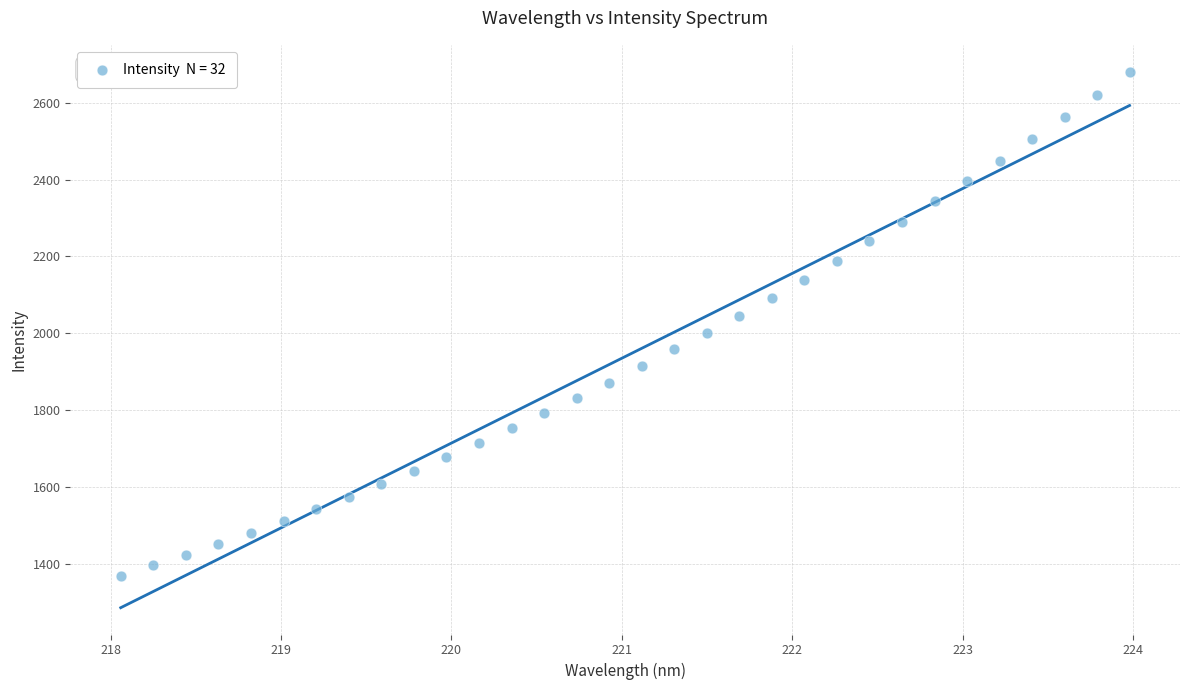

What is the range of Y values (max minus min)?

1310.9